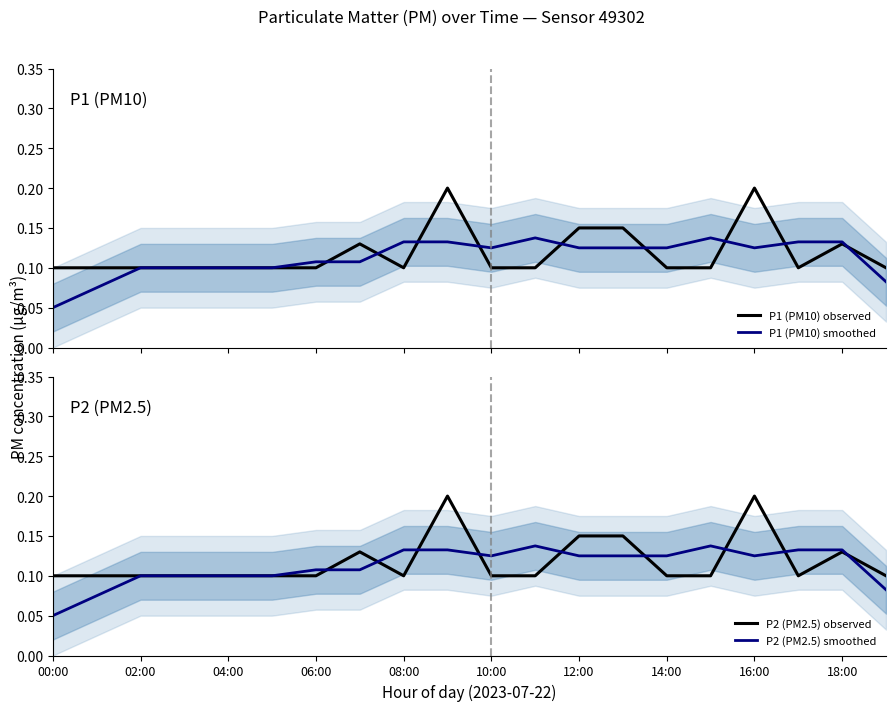

What is the difference between the maximum and minimum values in the P2 (PM2.5) observed series?

0.1